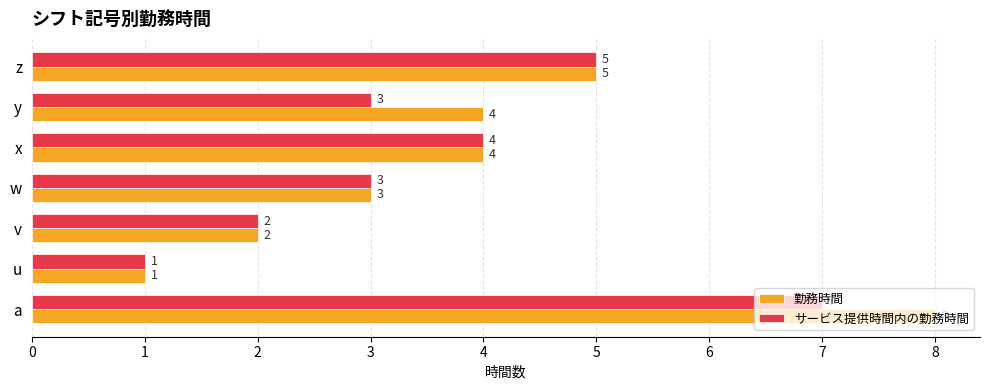

What is the difference between the maximum and minimum values in the 勤務時間 series?

7